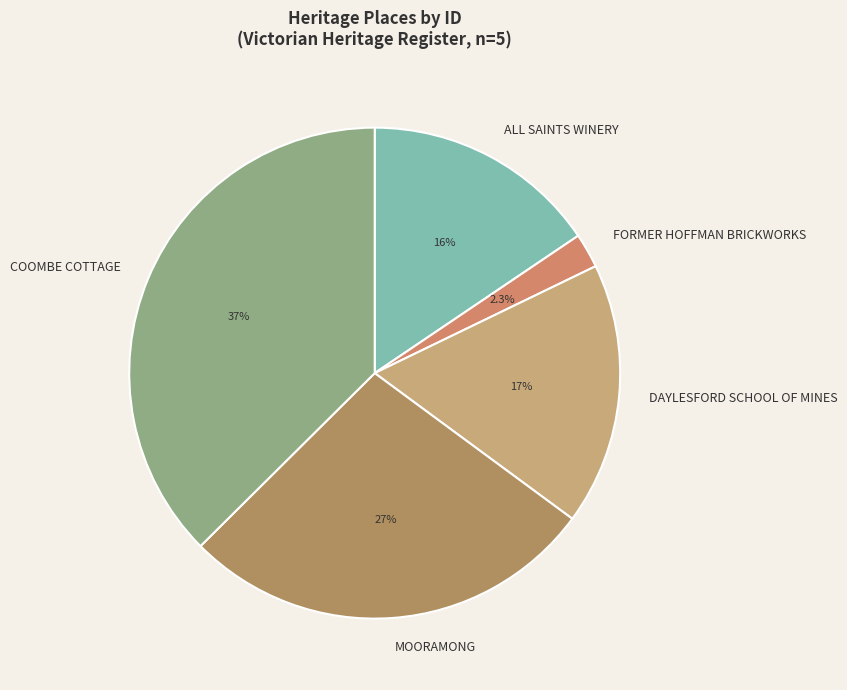

What portion of the pie excludes DAYLESFORD SCHOOL OF MINES?

82.7%